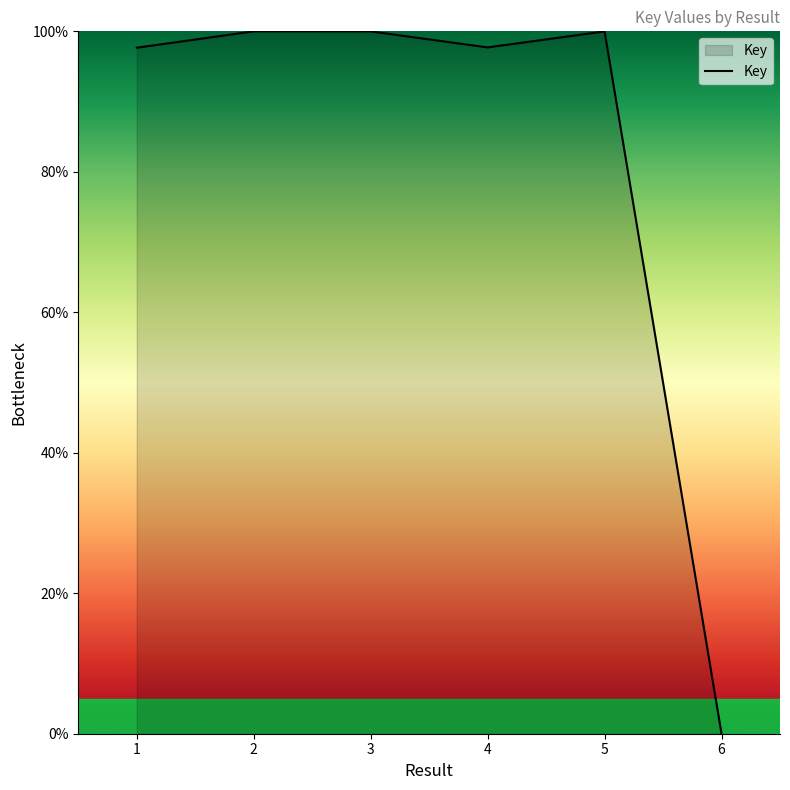

The value at 1 is 97.7. True or false?

True